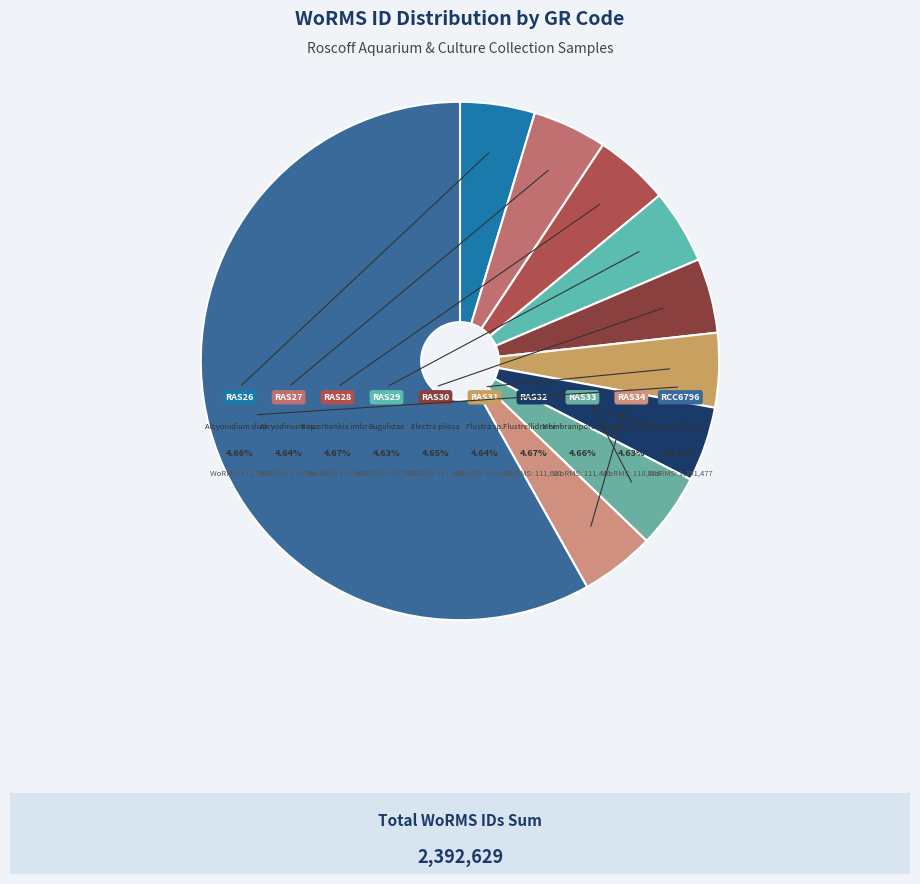

Which slice represents more than half of the pie?

RCC6796